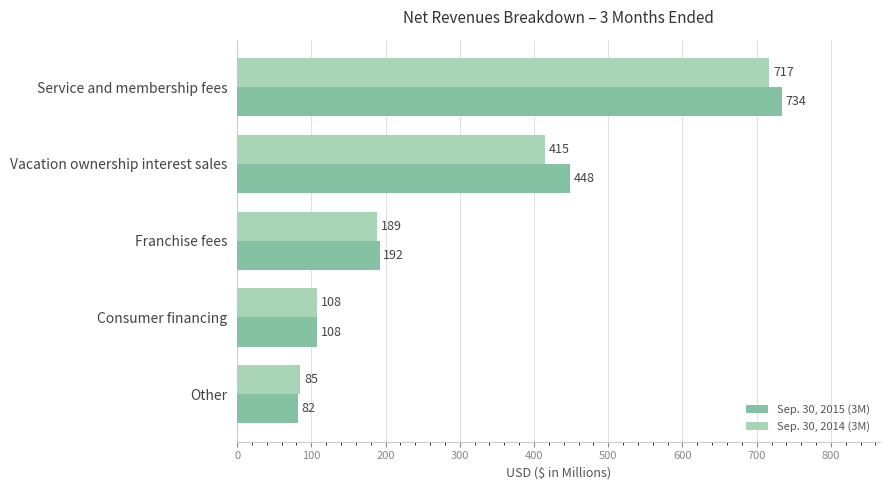

True or false: Sep. 30, 2015 (3M) has a value of 448 at Vacation ownership interest sales.

True